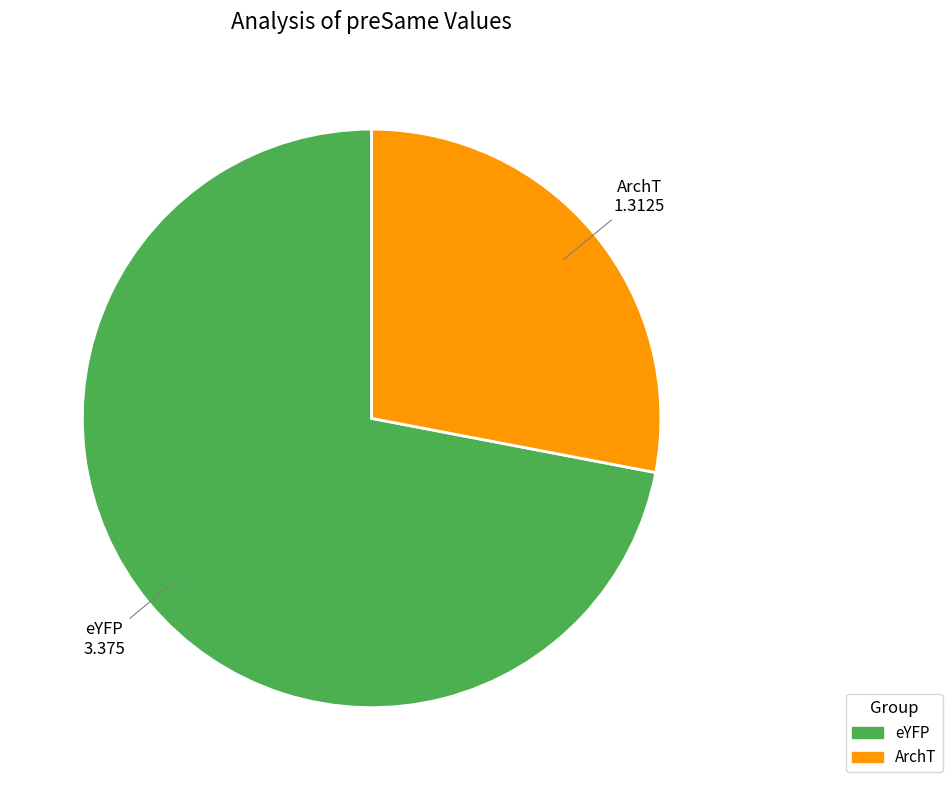

Is the sum of eYFP and ArchT greater than half?

Yes